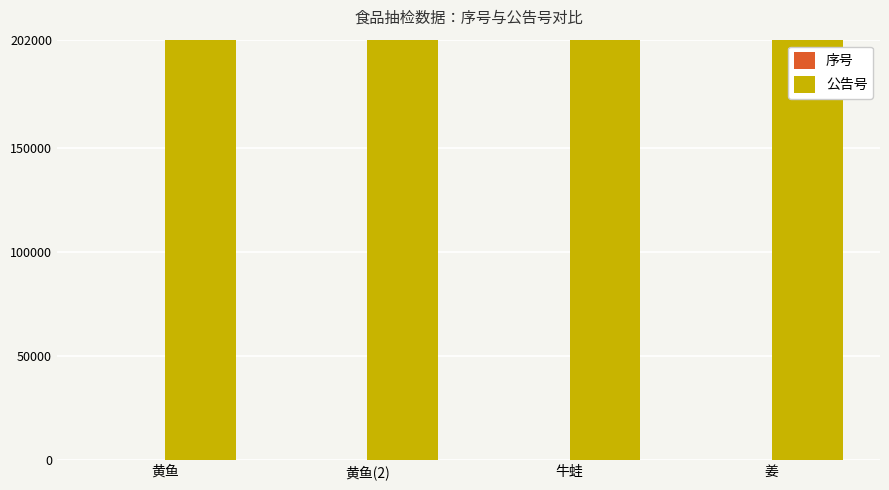

Which series has the largest total across all categories?

公告号